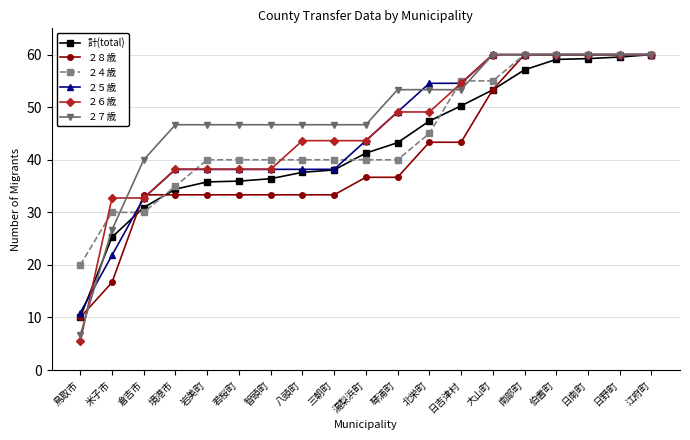

Which label corresponds to the smallest value in the chart?

鳥取市